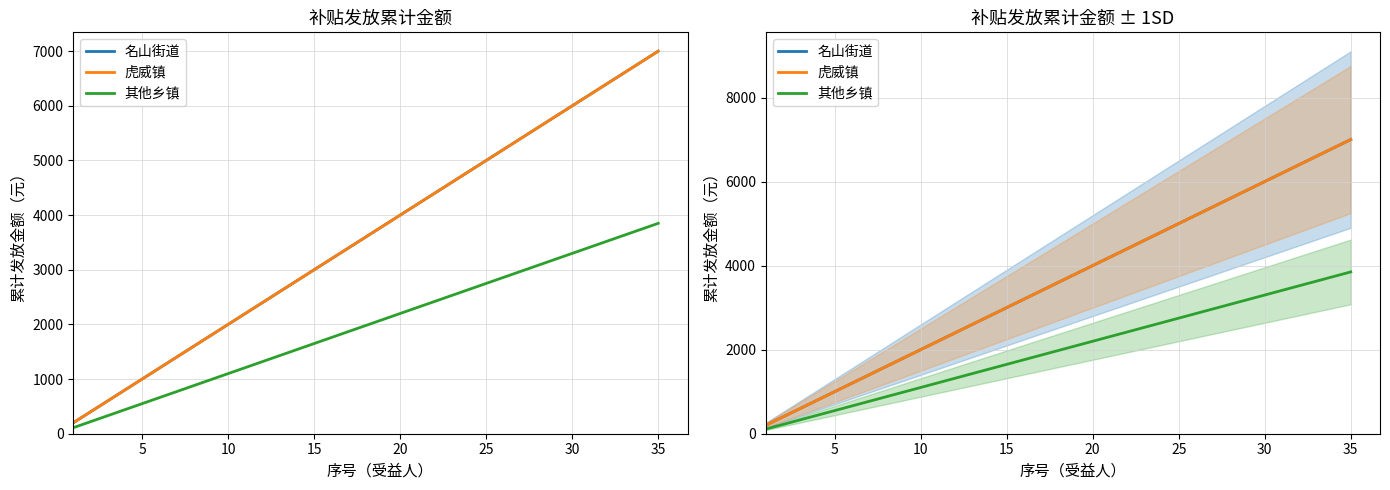

What is the difference between the second highest and second lowest values in the 虎威镇 series?

6400.0